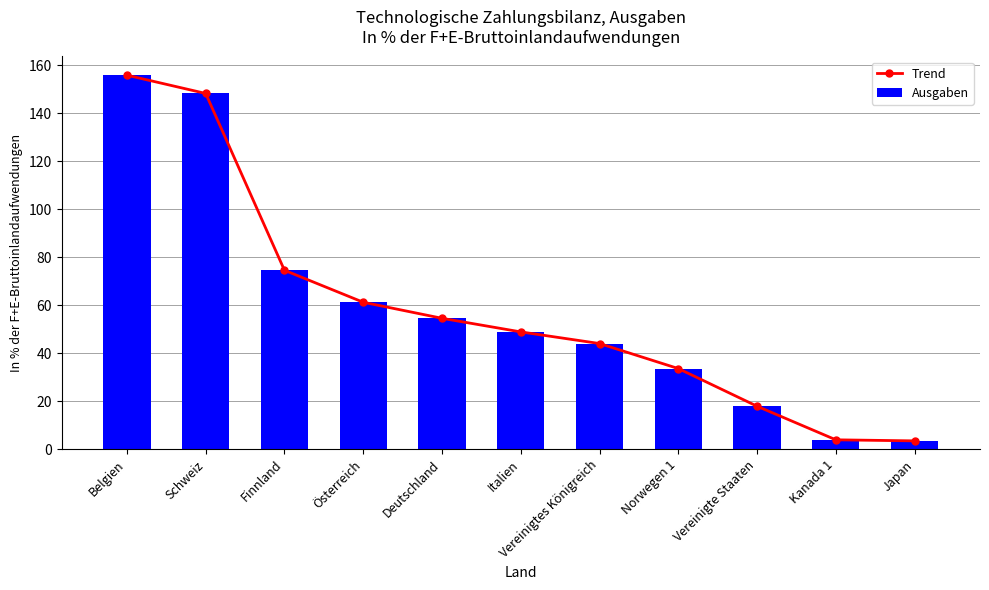

What is the total value across all series at Schweiz?

296.7